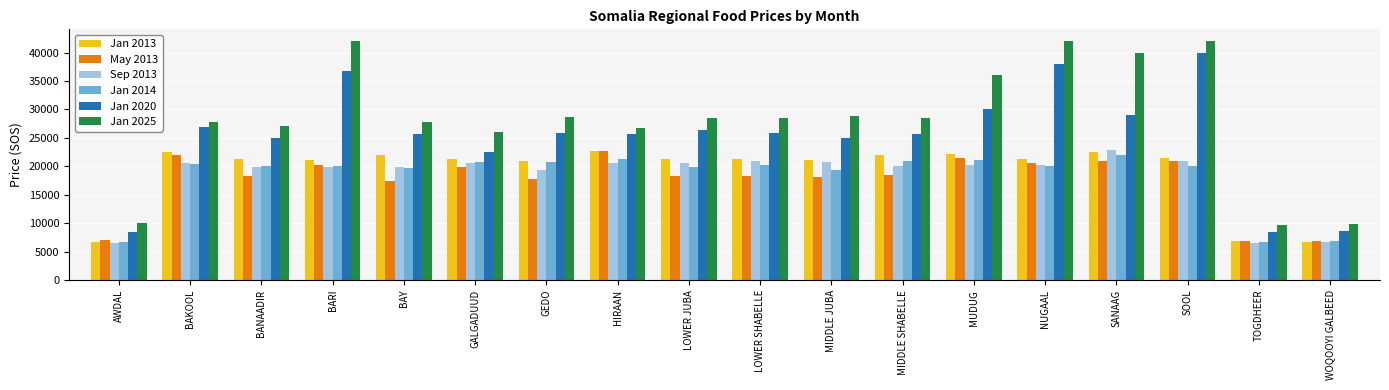

Which series has the largest total across all categories?

Jan 2025